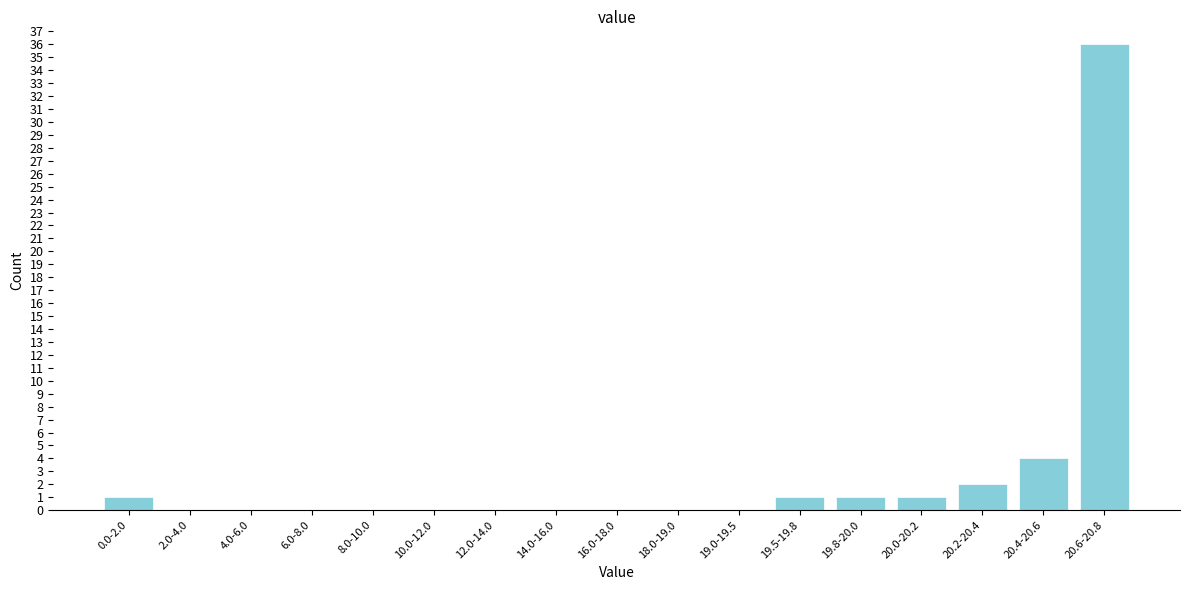

Reading right to left, transcribe all the data shown in this chart.

20.6-20.8=36	20.4-20.6=4	20.2-20.4=2	20.0-20.2=1	19.8-20.0=1	19.5-19.8=1	19.0-19.5=0	18.0-19.0=0	16.0-18.0=0	14.0-16.0=0	12.0-14.0=0	10.0-12.0=0	8.0-10.0=0	6.0-8.0=0	4.0-6.0=0	2.0-4.0=0	0.0-2.0=1